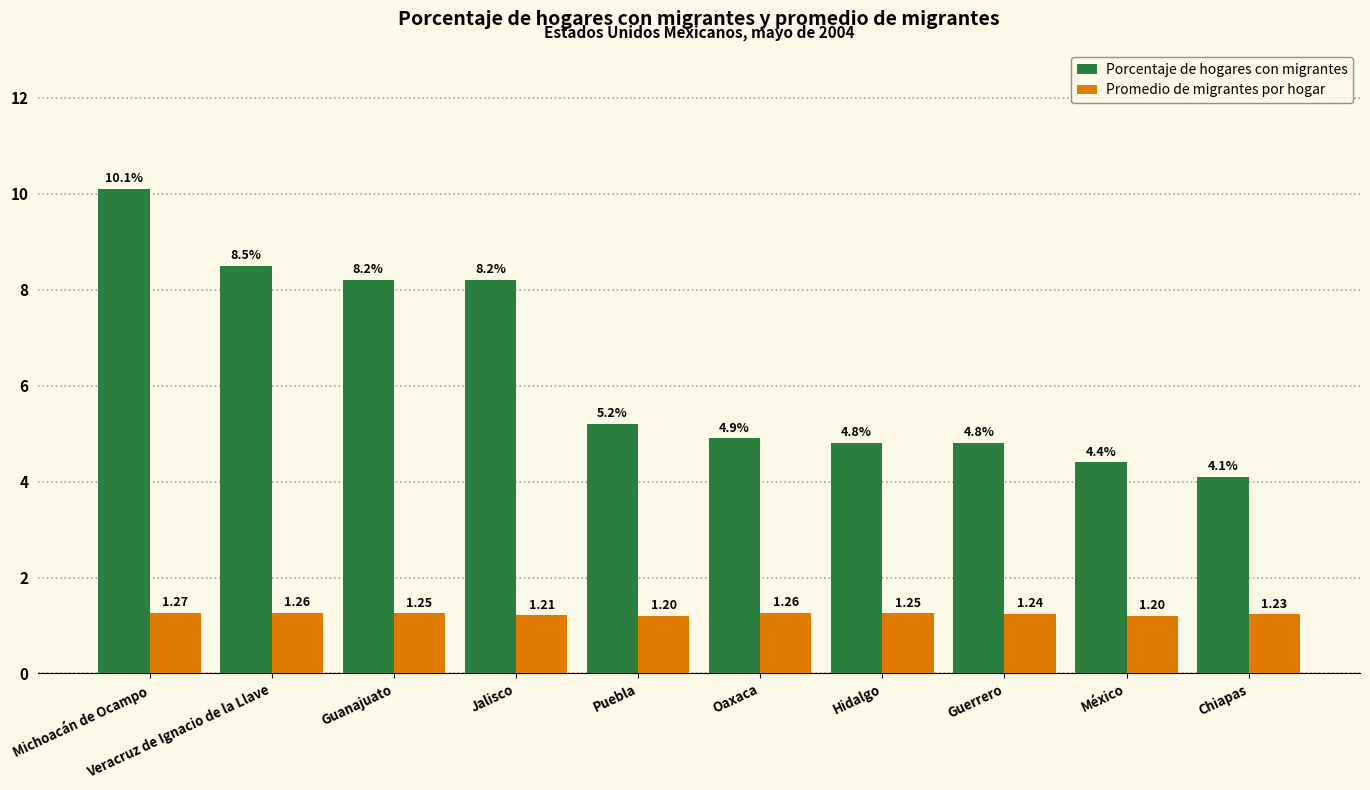

What is the smallest value displayed?

1.2